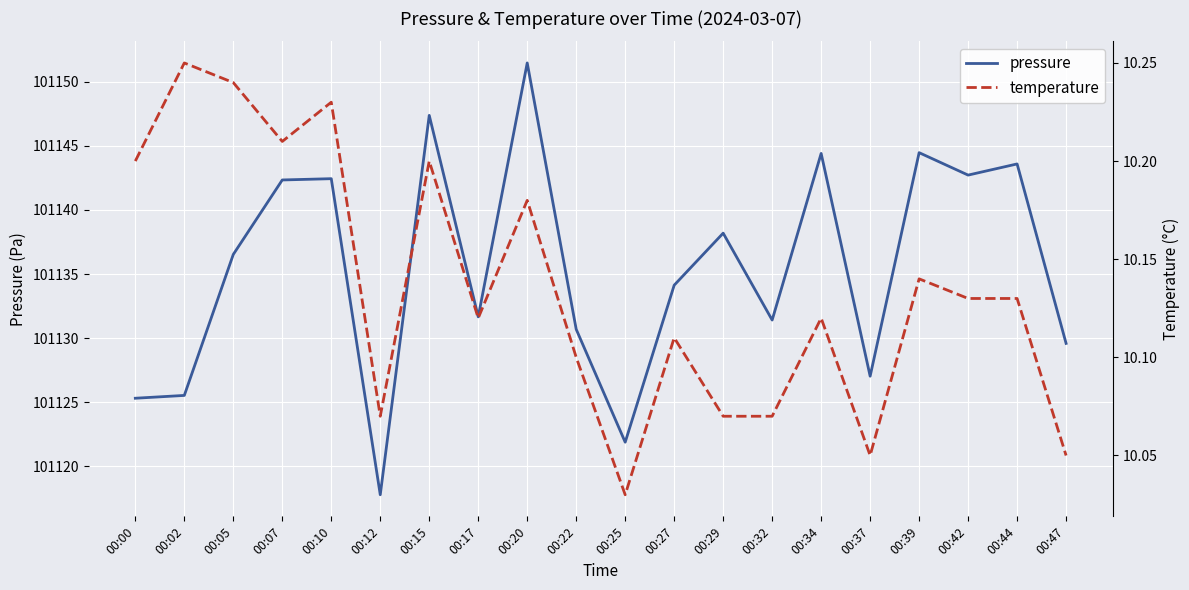

Reading left to right, list all the values displayed in this chart.

pressure: 00:00=101125.3	00:02=101125.5	00:05=101136.5	00:07=101142.3	00:10=101142.4	00:12=101117.8	00:15=101147.4	00:17=101131.7	00:20=101151.5	00:22=101130.7	00:25=101121.9	00:27=101134.1	00:29=101138.2	00:32=101131.4	00:34=101144.4	00:37=101127.0	00:39=101144.5	00:42=101142.7	00:44=101143.6	00:47=101129.6
temperature: 00:00=10.2	00:02=10.2	00:05=10.2	00:07=10.2	00:10=10.2	00:12=10.1	00:15=10.2	00:17=10.1	00:20=10.2	00:22=10.1	00:25=10.0	00:27=10.1	00:29=10.1	00:32=10.1	00:34=10.1	00:37=10.1	00:39=10.1	00:42=10.1	00:44=10.1	00:47=10.1